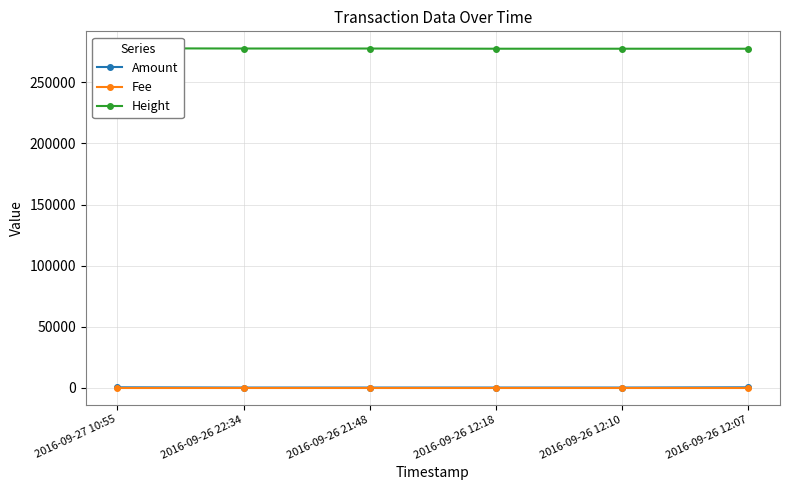

Reading left to right, list all the values displayed in this chart.

Amount: 2016-09-27 10:55=194	2016-09-26 22:34=0	2016-09-26 21:48=0	2016-09-26 12:18=0	2016-09-26 12:10=0	2016-09-26 12:07=199
Fee: 2016-09-27 10:55=1	2016-09-26 22:34=1	2016-09-26 21:48=1	2016-09-26 12:18=1	2016-09-26 12:10=1	2016-09-26 12:07=1
Height: 2016-09-27 10:55=278012	2016-09-26 22:34=277828	2016-09-26 21:48=277818	2016-09-26 12:18=277667	2016-09-26 12:10=277666	2016-09-26 12:07=277665